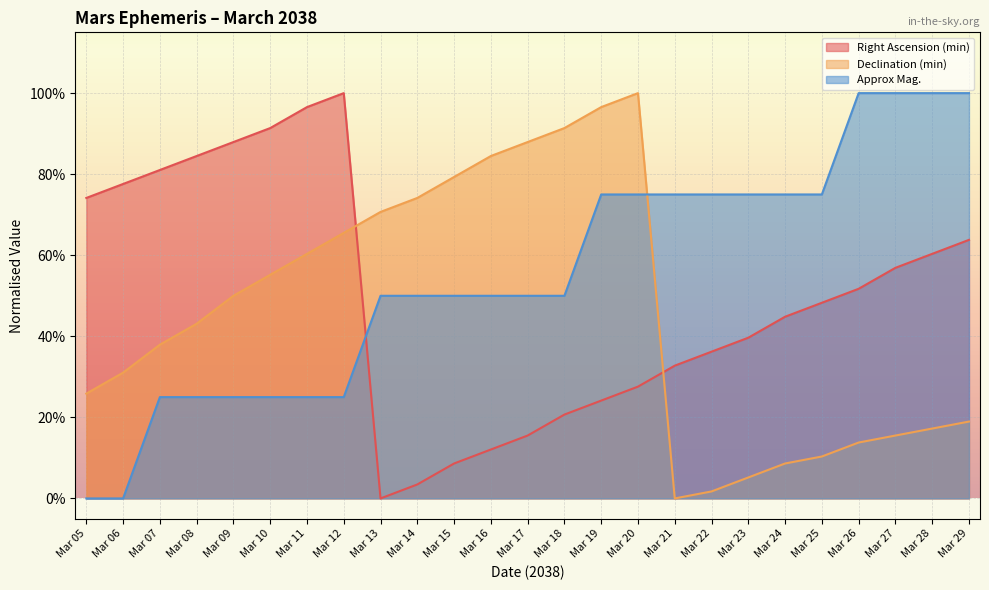

At which category does the chart reach its peak across all series?

Mar 12